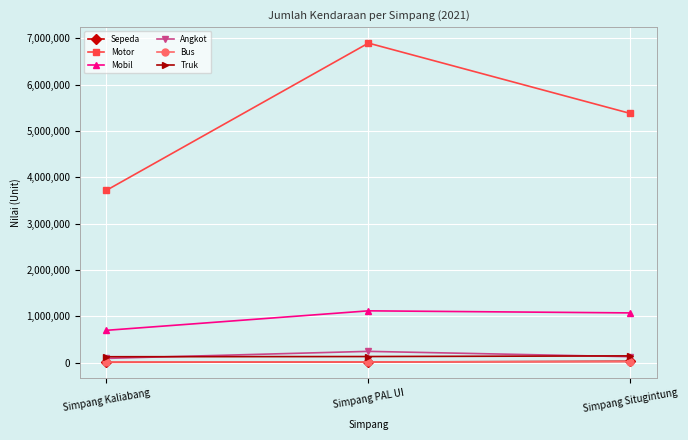

True or false: Truk has a value of 129449 at Simpang Kaliabang.

True